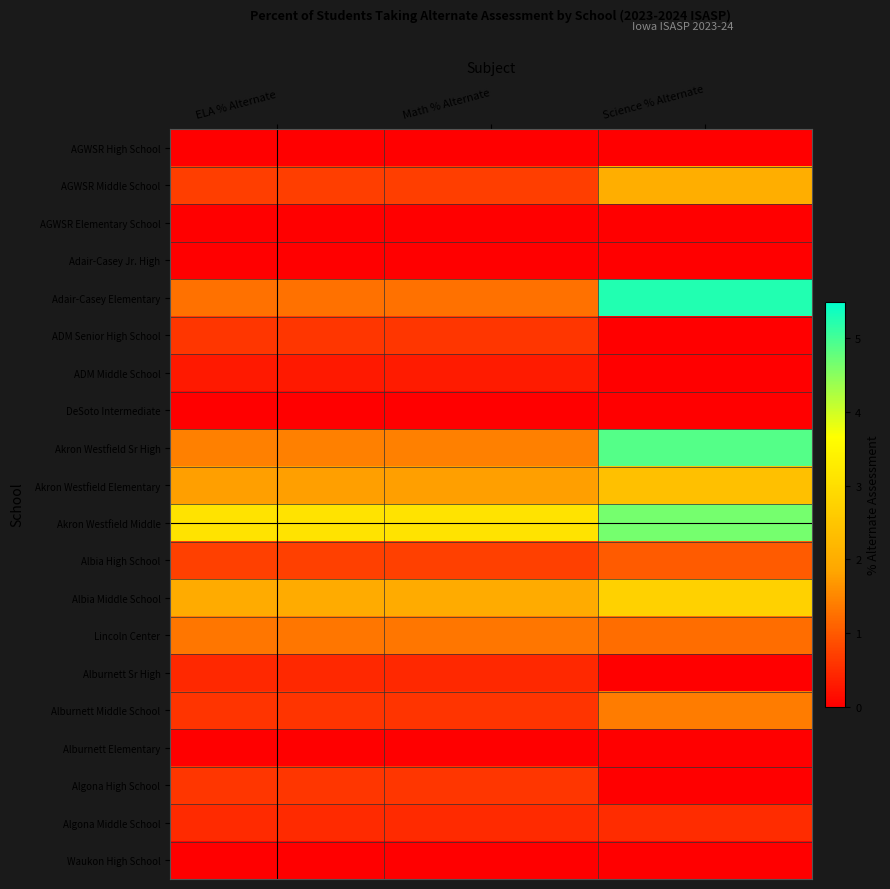

What is the greatest value displayed?

5.3